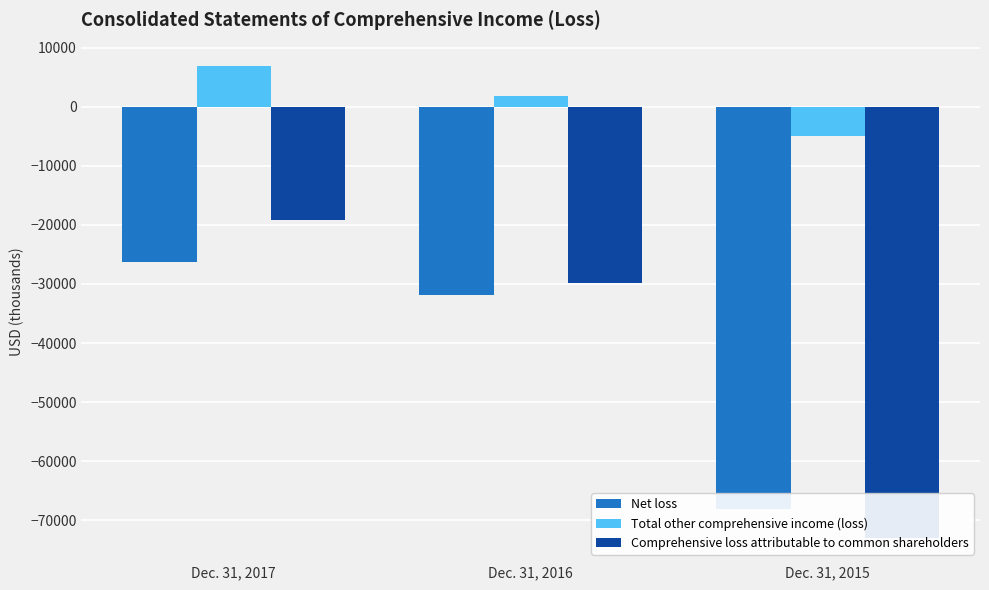

Is it true that Net loss equals -54595 at Dec. 31, 2016?

False